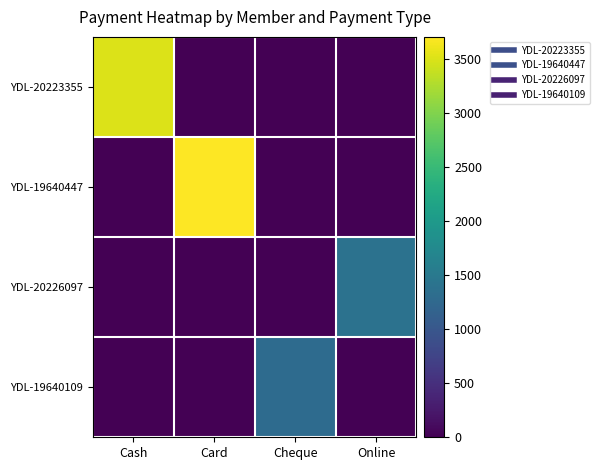

What is the maximum value shown in the chart?

3700